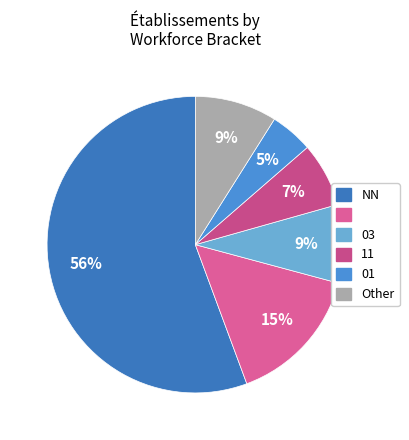

How many slices are in this pie chart?

6